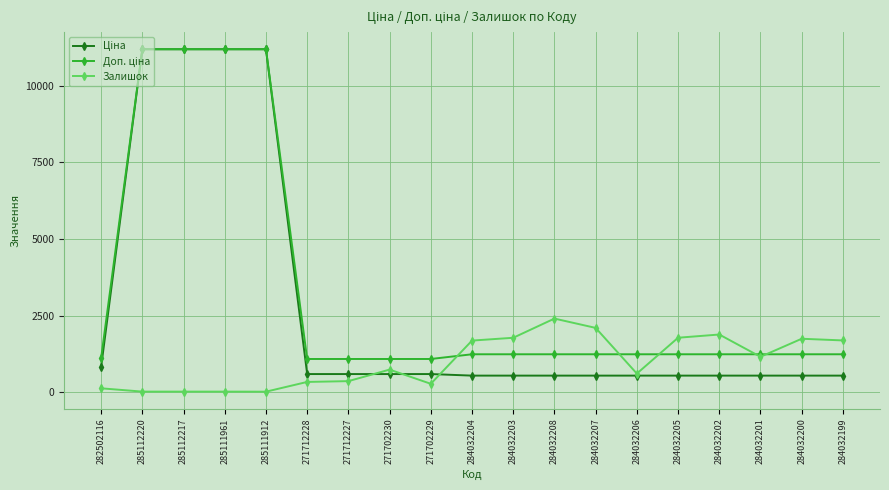

Is this an area chart (filled region under the line)?

No